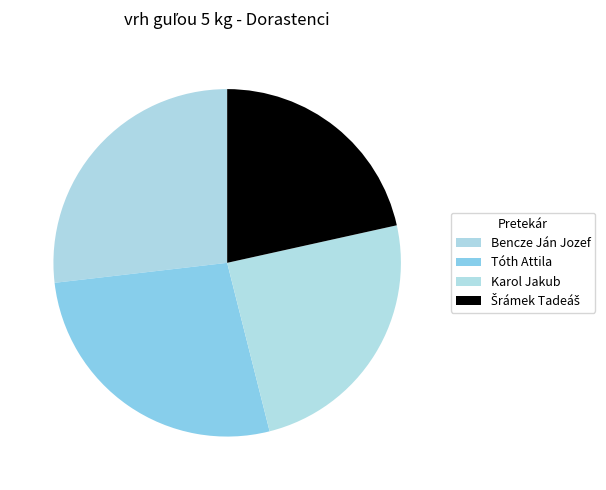

What portion of the pie excludes Tóth Attila?

72.9%